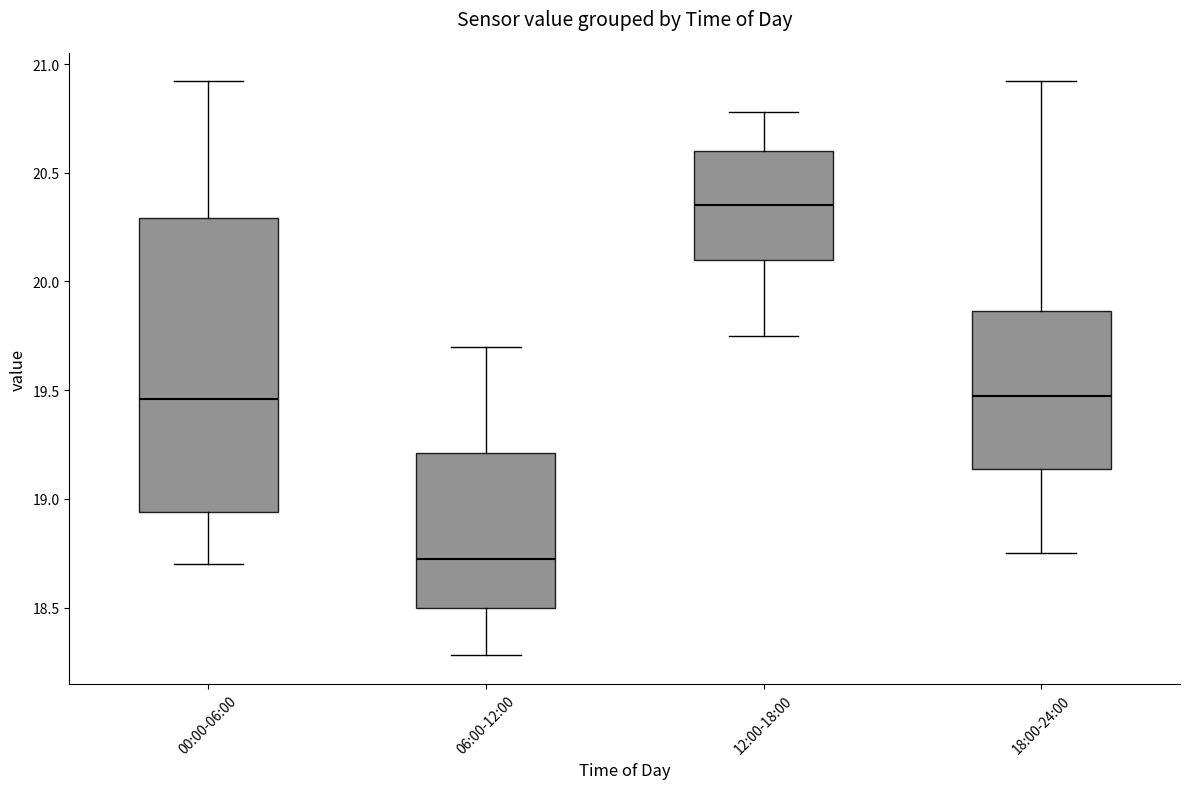

Reading left to right, transcribe this box plot: for each box, give where its median line is, the range the box spans, and where its two whiskers end, as read against the y-axis. The values are not printed on the chart, so give them approximately, as read against the axis.

00:00-06:00: median 19.45, box 18.95 to 20.30, whiskers 18.70 to 20.90
06:00-12:00: median 18.75, box 18.50 to 19.20, whiskers 18.30 to 19.70
12:00-18:00: median 20.35, box 20.10 to 20.60, whiskers 19.75 to 20.80
18:00-24:00: median 19.50, box 19.15 to 19.85, whiskers 18.75 to 20.90